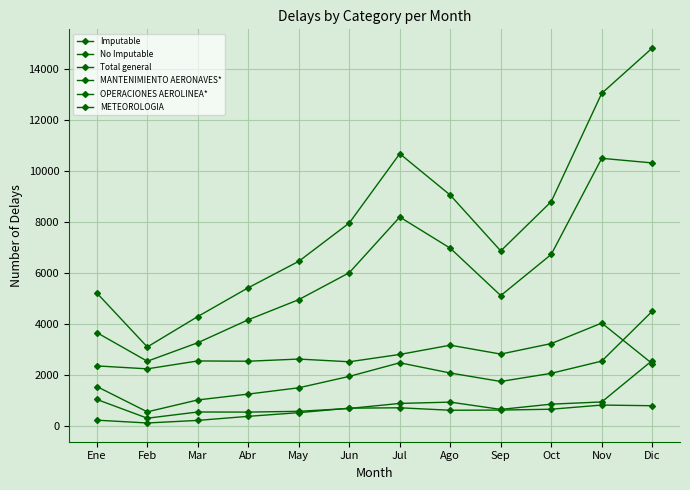

Count the number of categories in the chart.

12